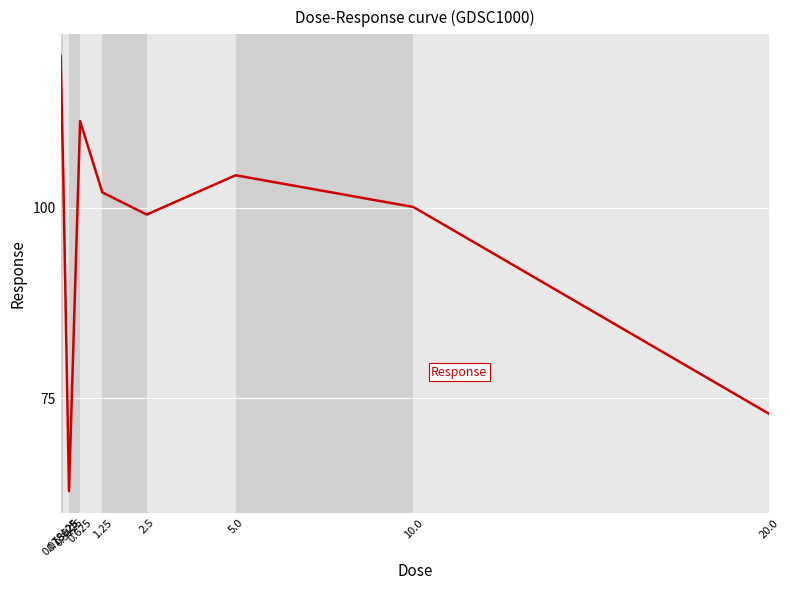

What is the change in value from 0.078125 to 1.25?

-17.9